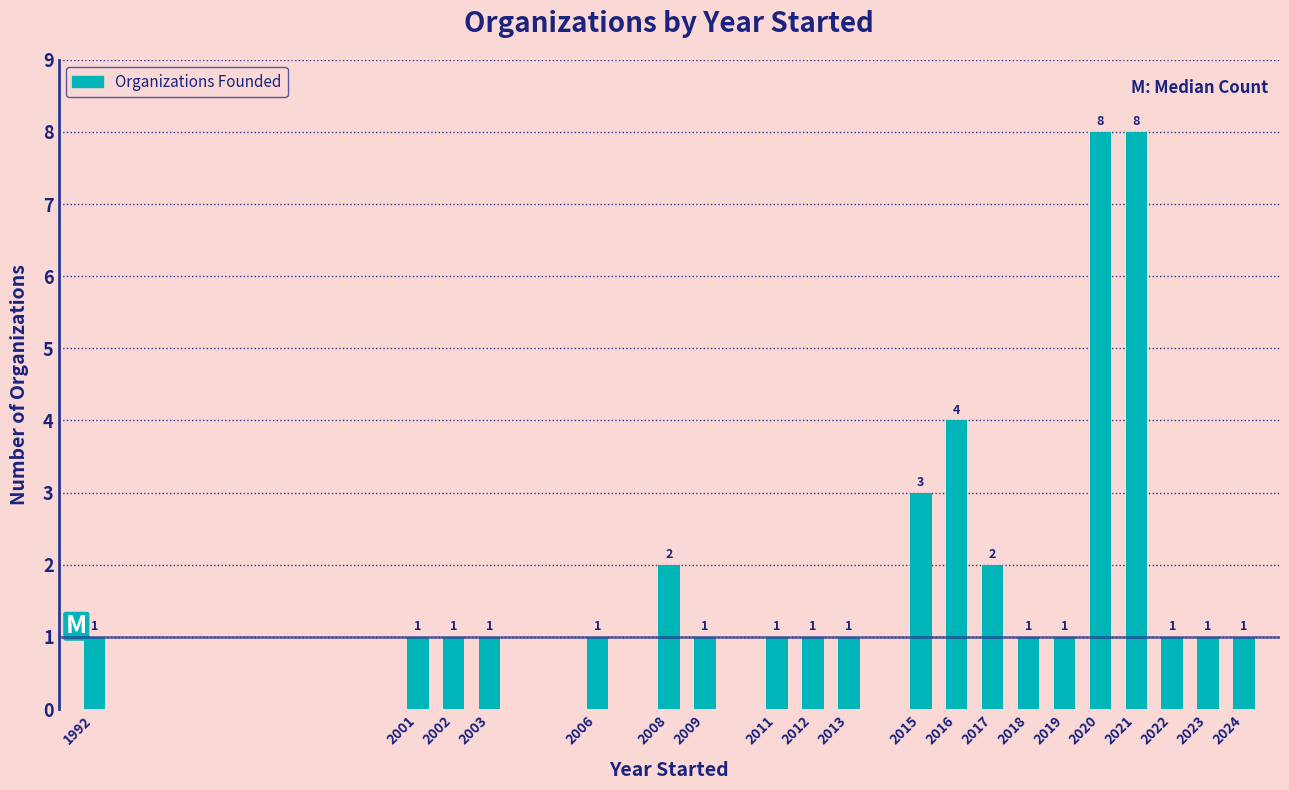

Reading left to right, extract all data points from this chart.

1	1	1	1	1	2	1	1	1	1	3	4	2	1	1	8	8	1	1	1